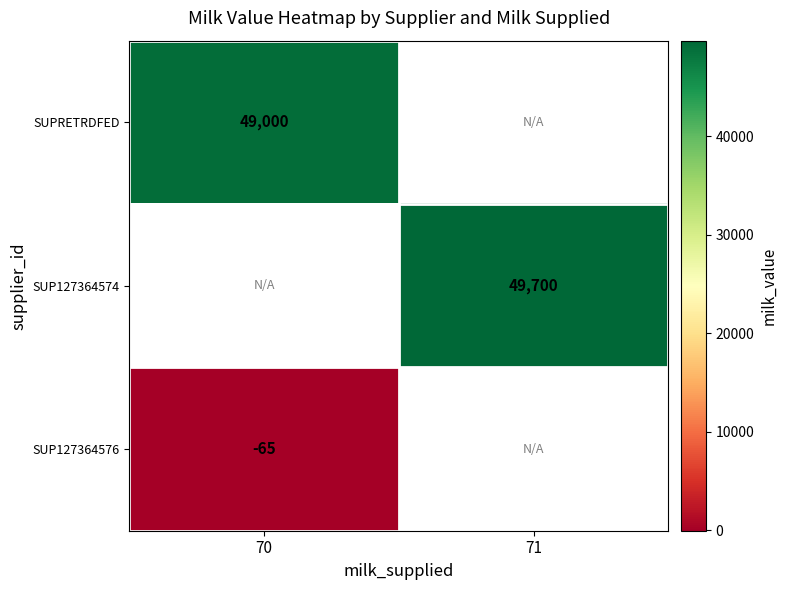

Is it true that SUP127364574 equals 49700 at 71?

True